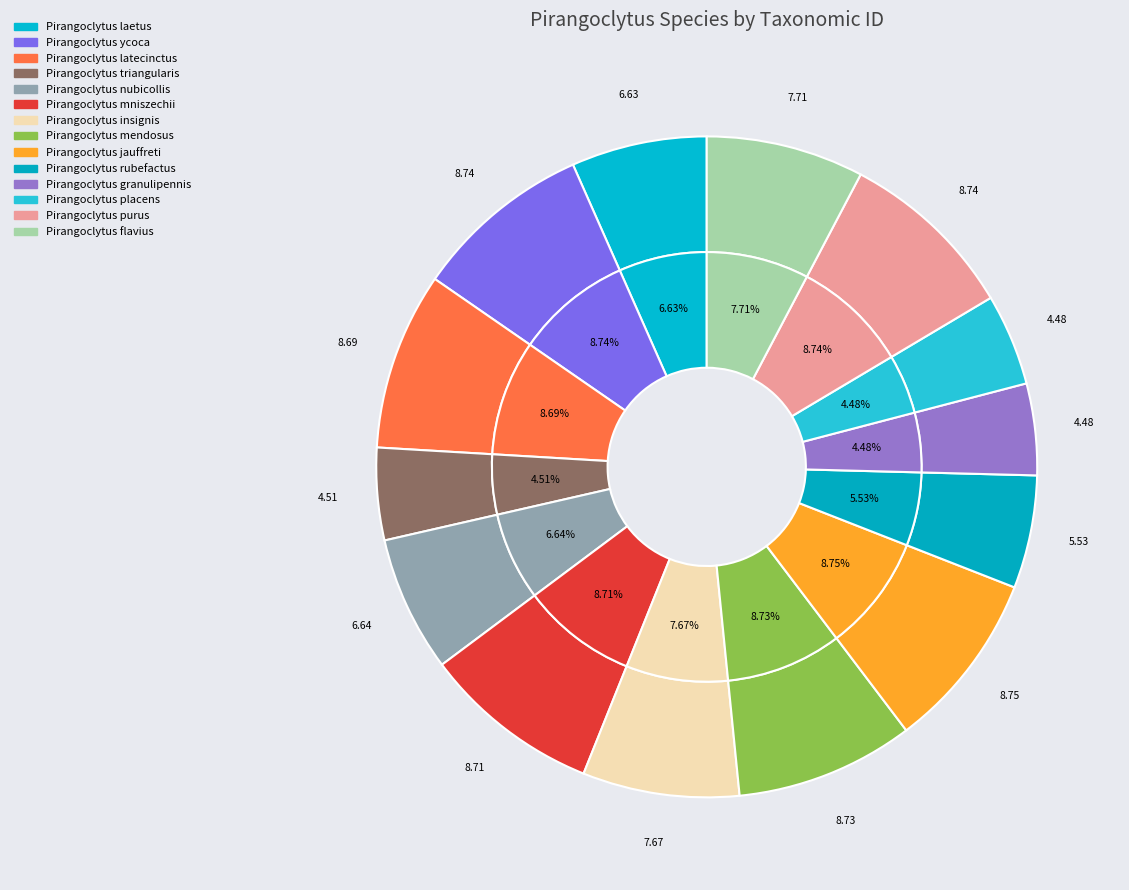

Count the number of slices in the pie.

14